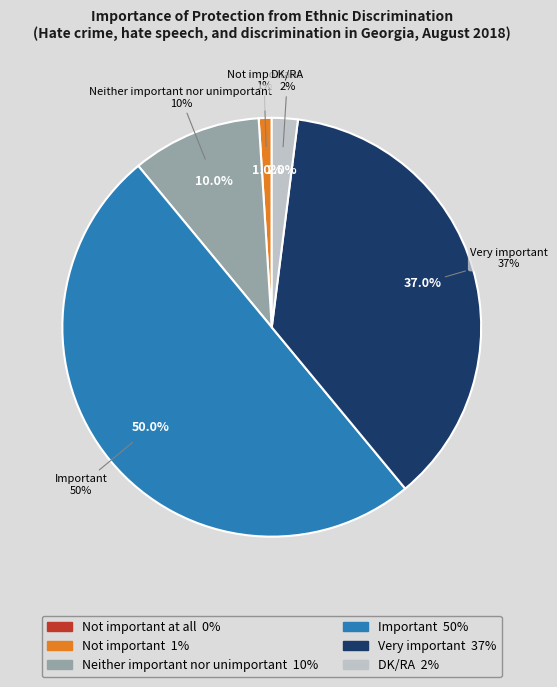

The Neither important nor unimportant slice represents 10% of the pie. True or false?

True